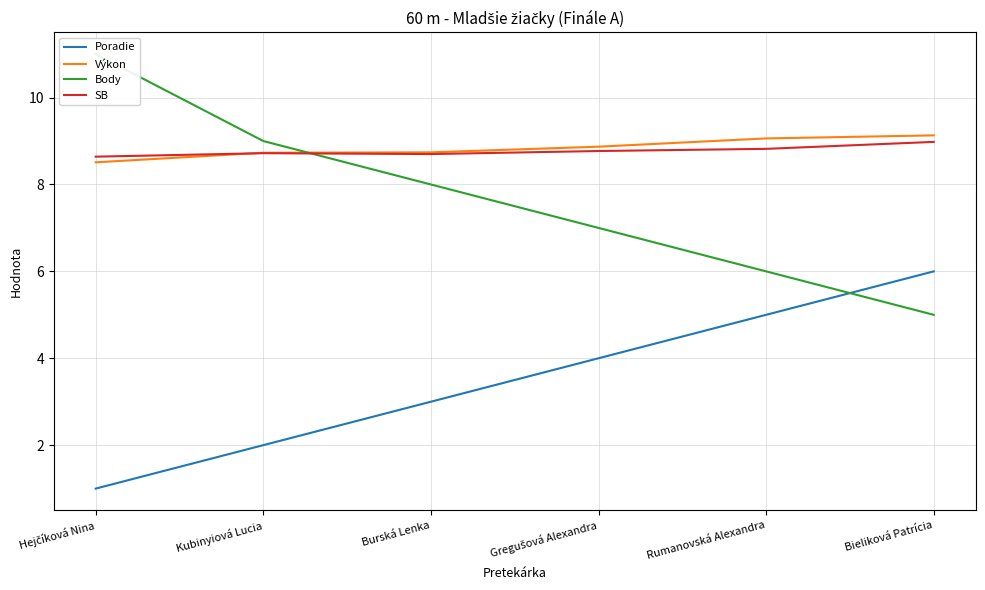

Does the chart have visible grid lines?

Yes